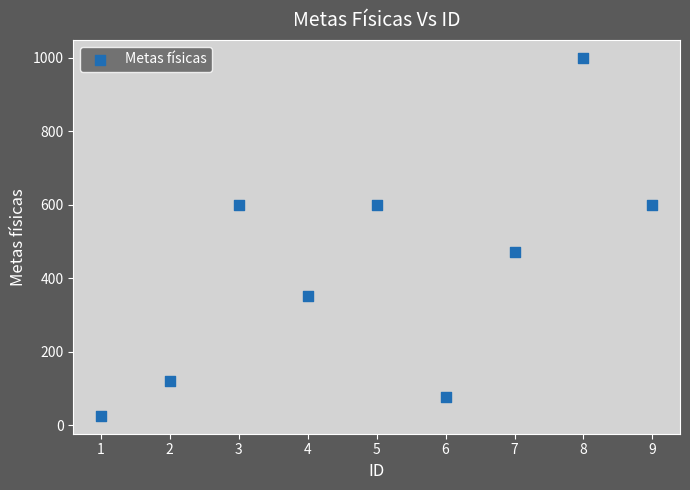

What is the range of Y values (max minus min)?

975